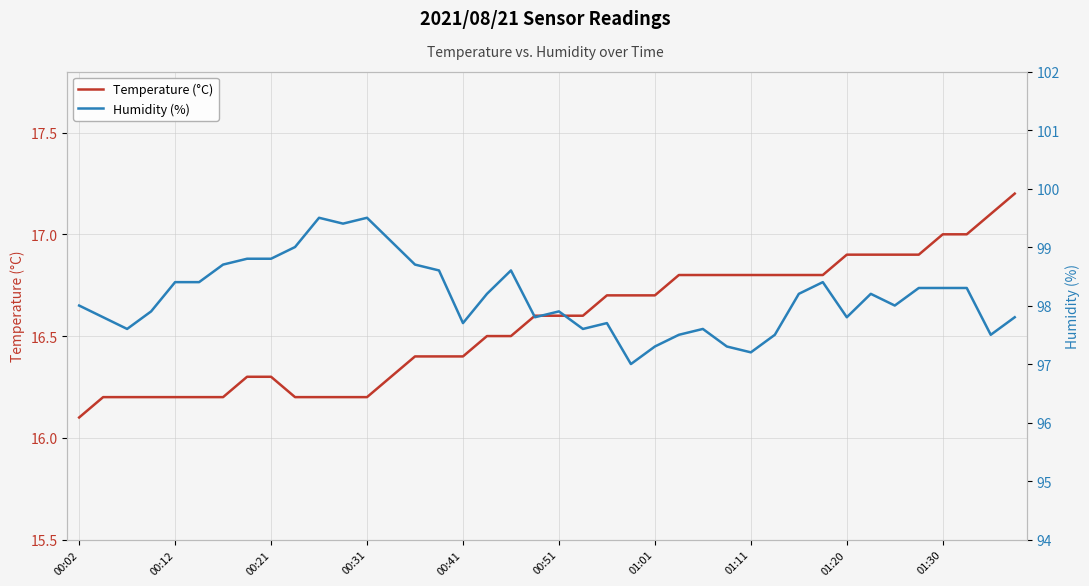

What is the highest value of the Temperature (°C) series?

17.2